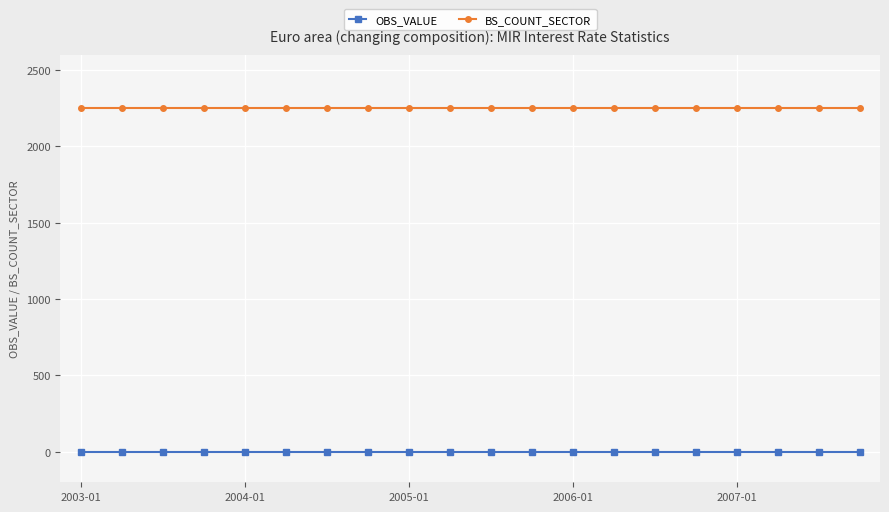

Which series has the largest total across all categories?

BS_COUNT_SECTOR